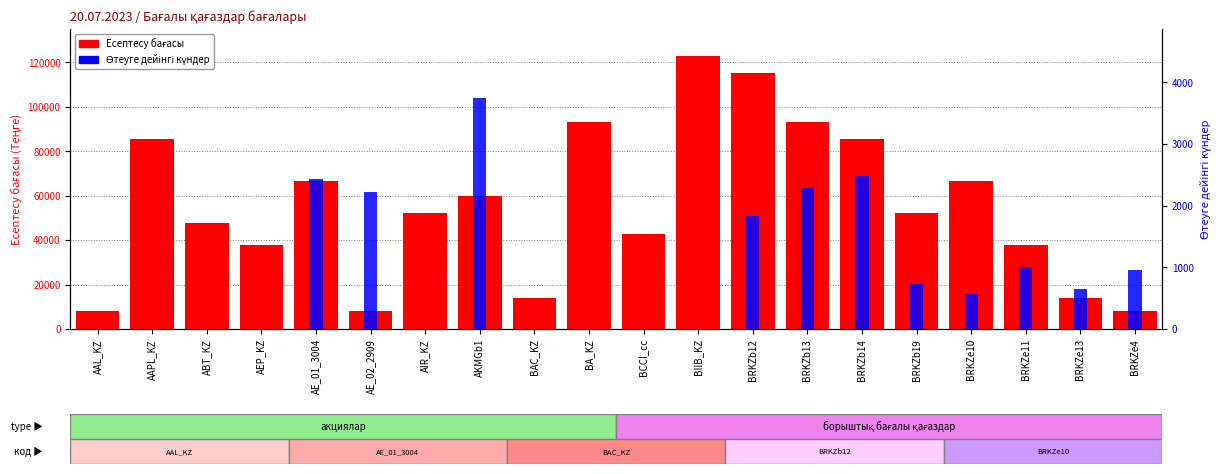

At which category is the sum across all series the highest?

BIIB_KZ